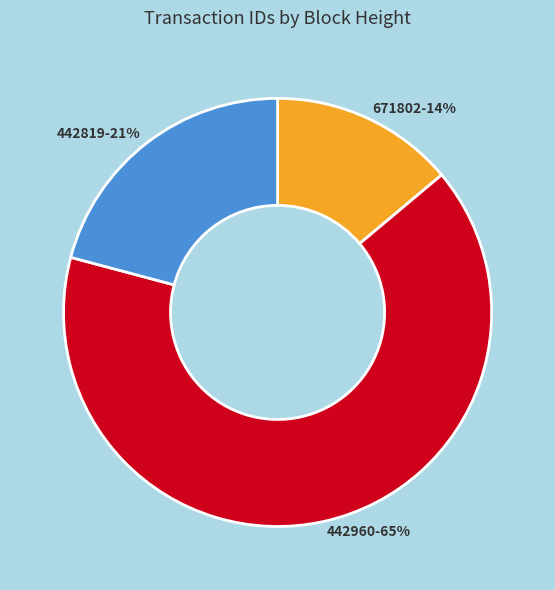

To the nearest percent, what portion does 671802 represent?

14%